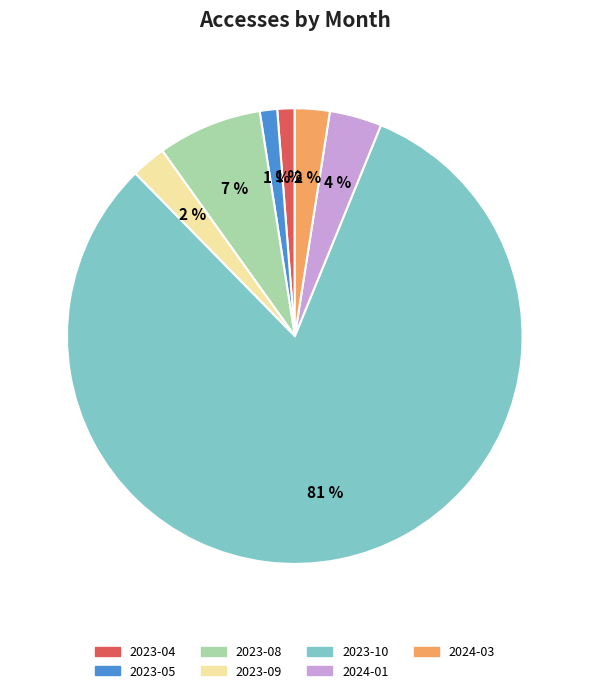

Is there any slice that represents more than half of the pie?

Yes